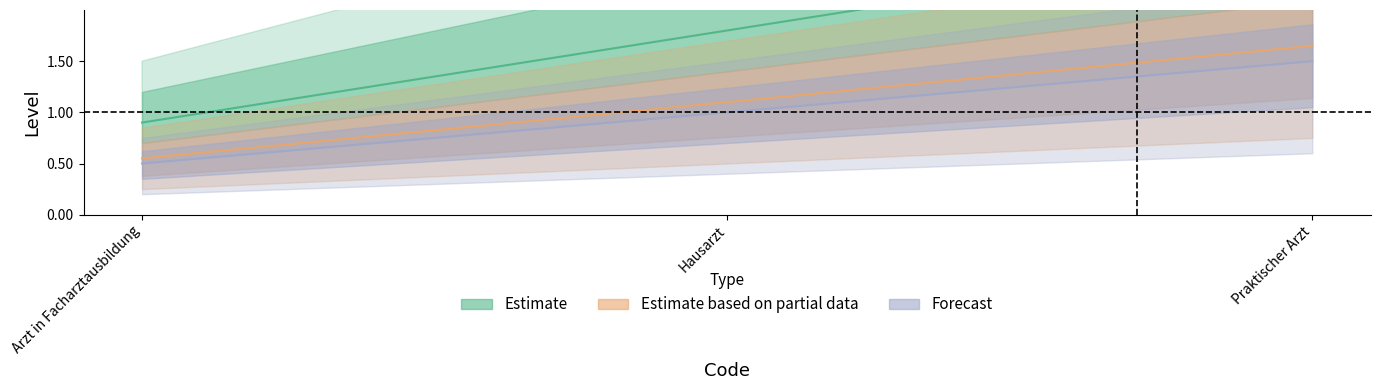

Reading left to right, list all the values displayed in this chart.

Estimate: 0.9	1.8	2.7
Estimate based on partial data: 0.6	1.1	1.7
Forecast: 0.5	1.0	1.5